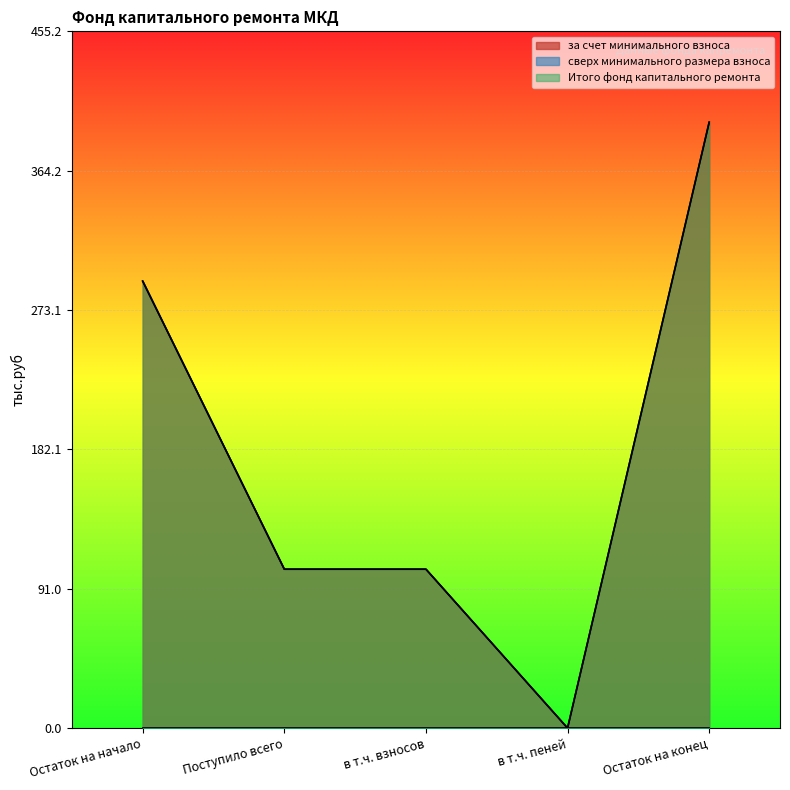

What is the label of the 1st point from the right?

Остаток на конец